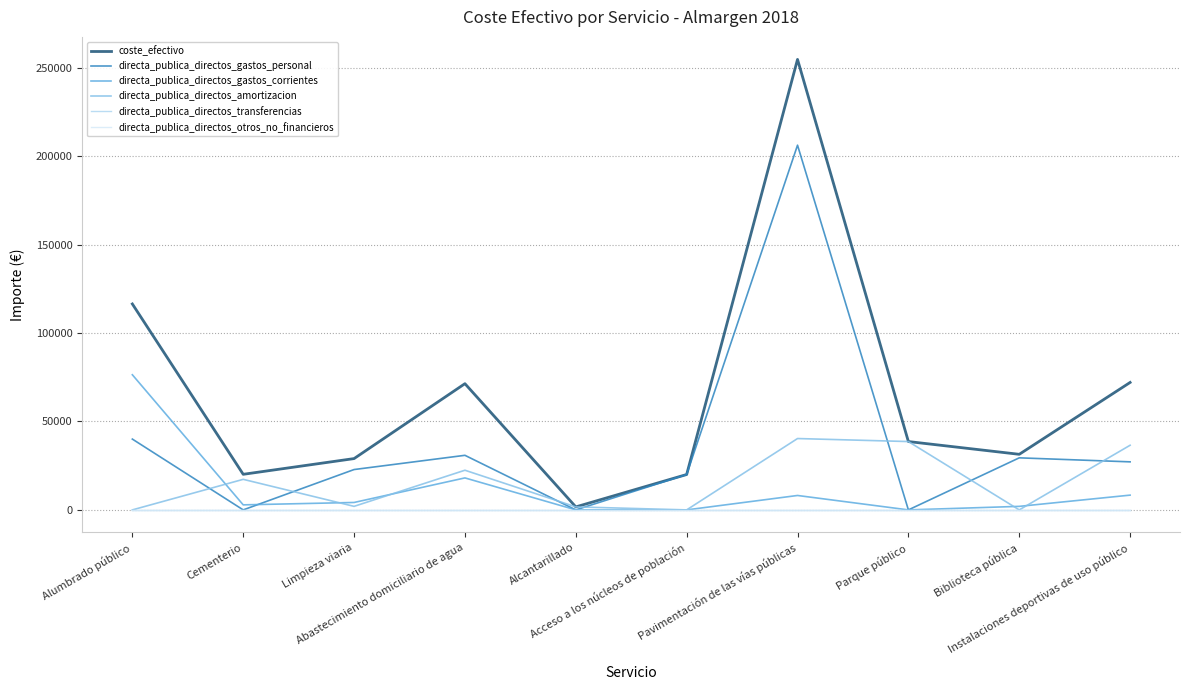

Is this an area chart (filled region under the line)?

No